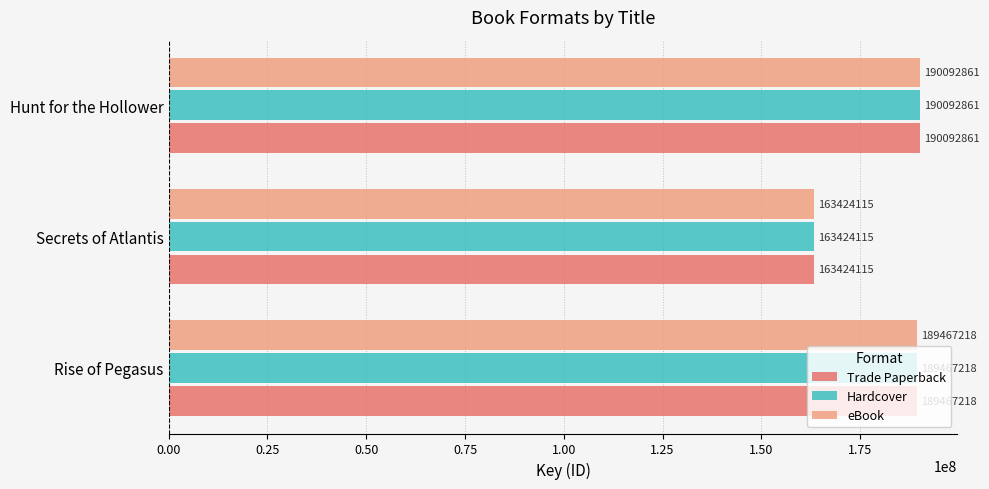

True or false: Hardcover has a value of 163424115 at Secrets of Atlantis.

True